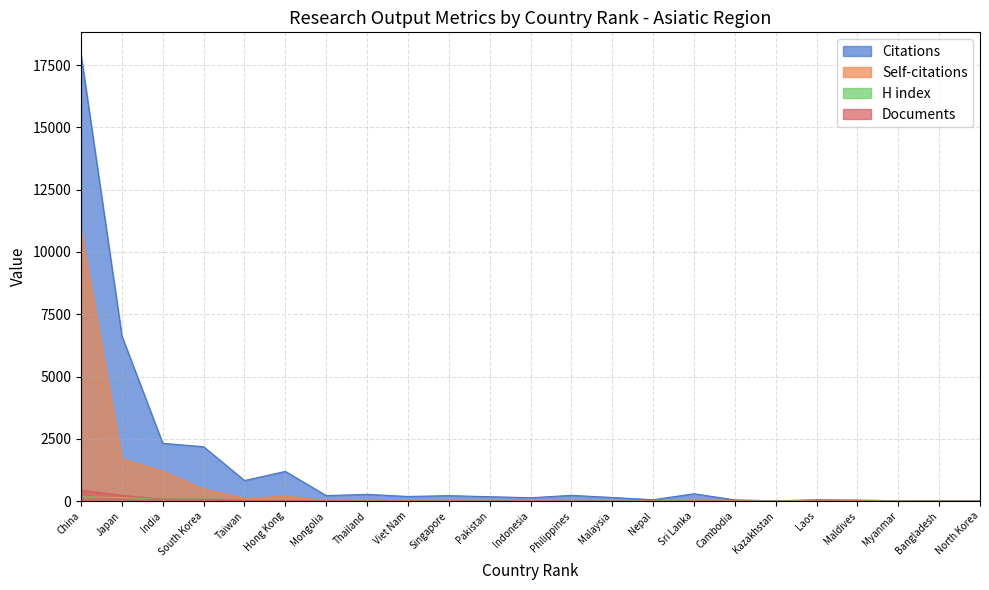

Which series has the largest total across all categories?

Citations